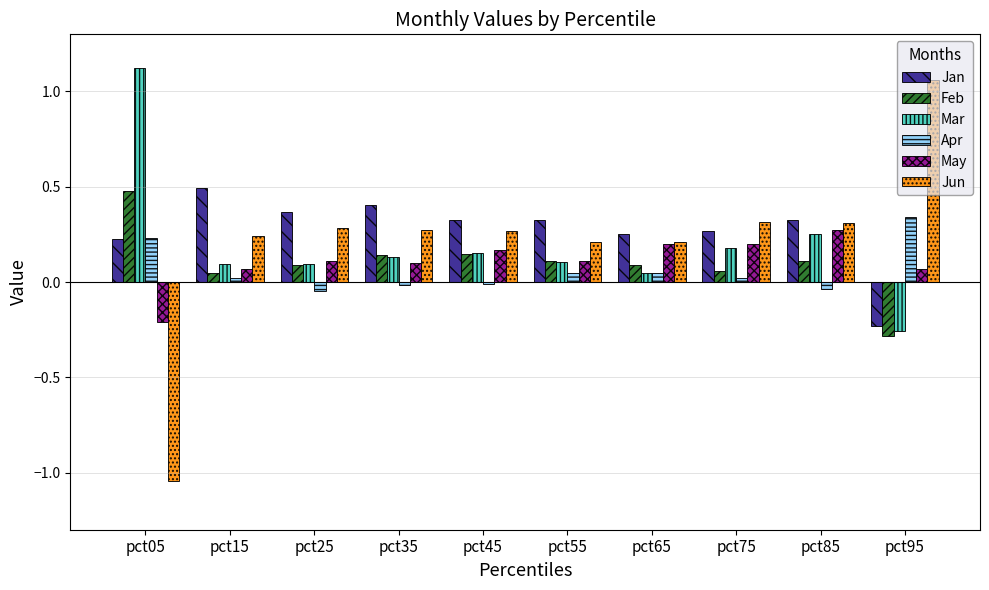

How many groups of bars are there?

10